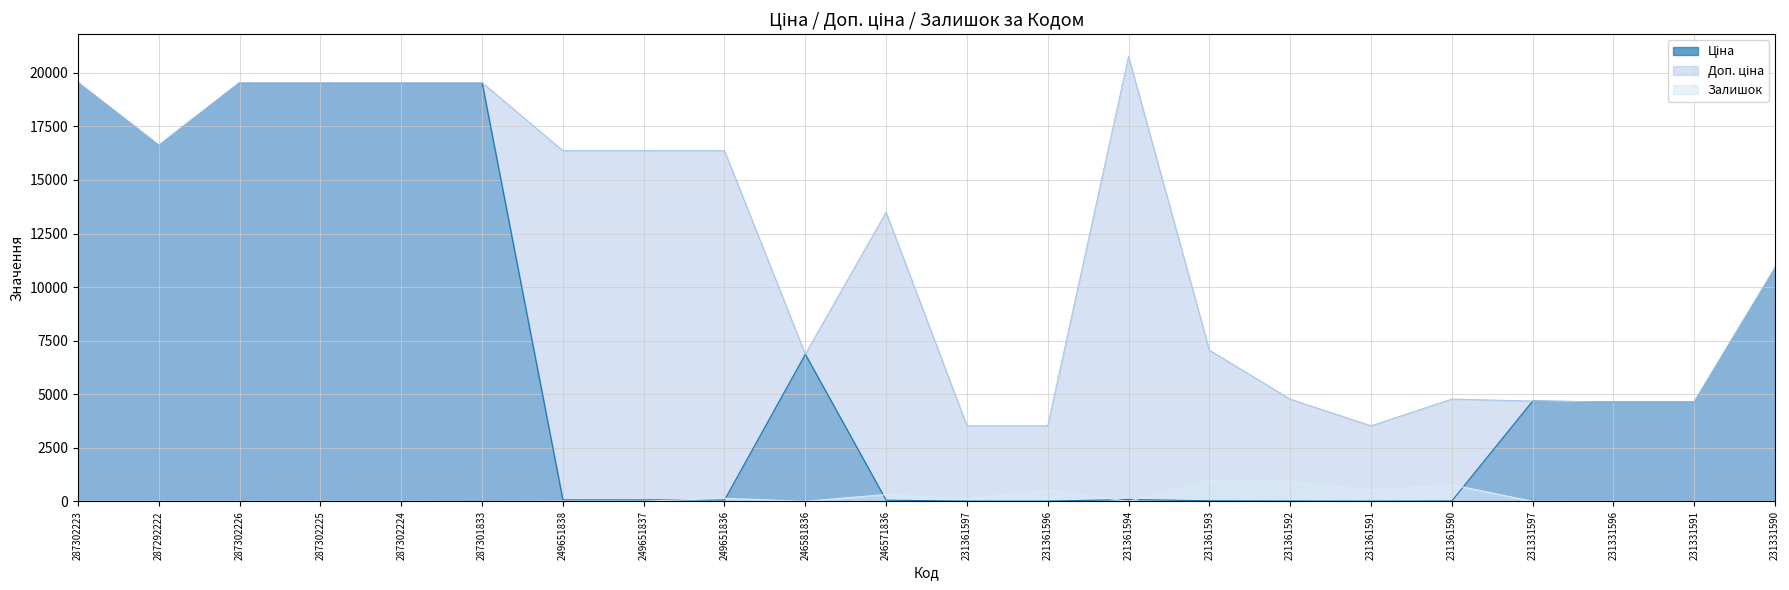

True or false: Залишок has a value of 1.8 at 231361594.

False